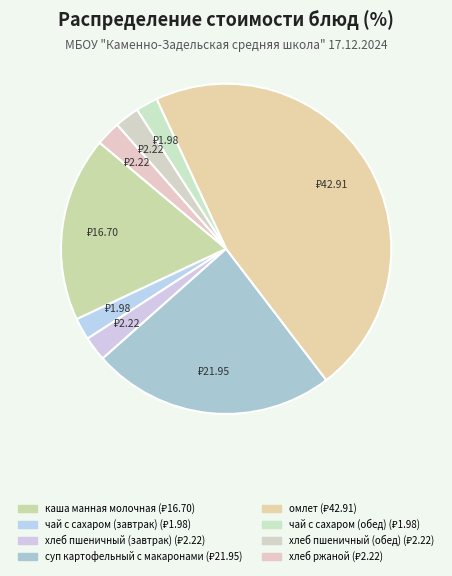

How many slices are in this pie chart?

8